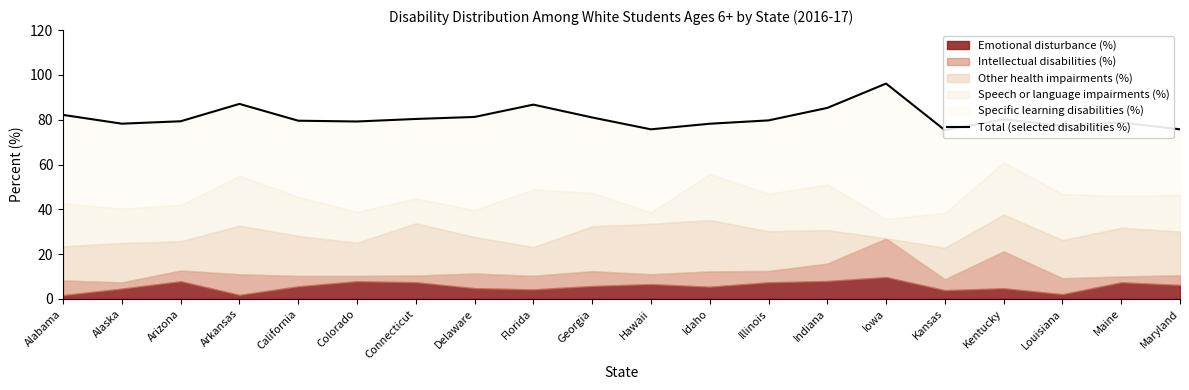

How many interior local valleys (lower than both neighbors) does the data have?

5